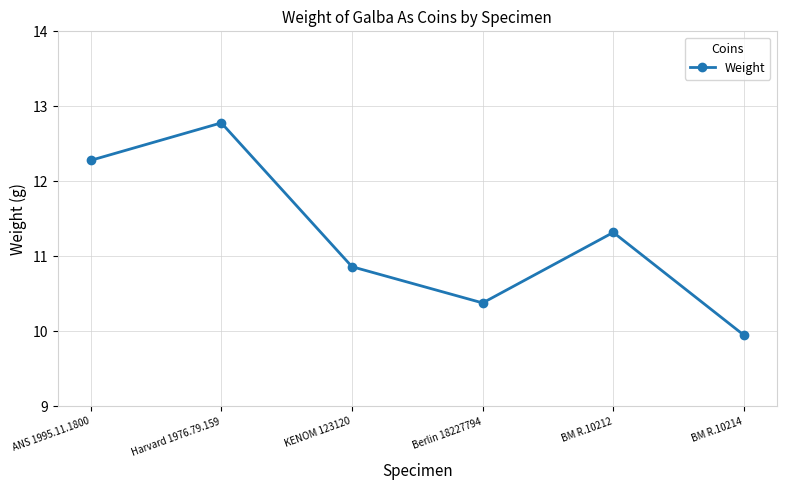

Rank the categories by value from highest to lowest.

Harvard 1976.79.159, ANS 1995.11.1800, BM R.10212, KENOM 123120, Berlin 18227794, BM R.10214